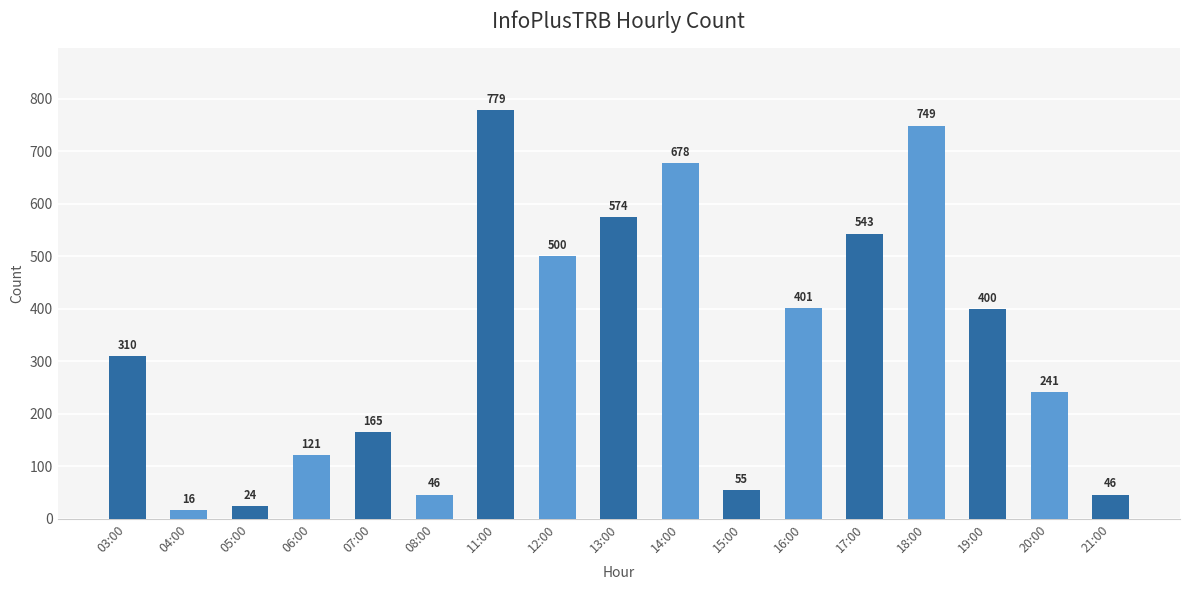

Which has a higher value, 03:00 or 16:00?

16:00